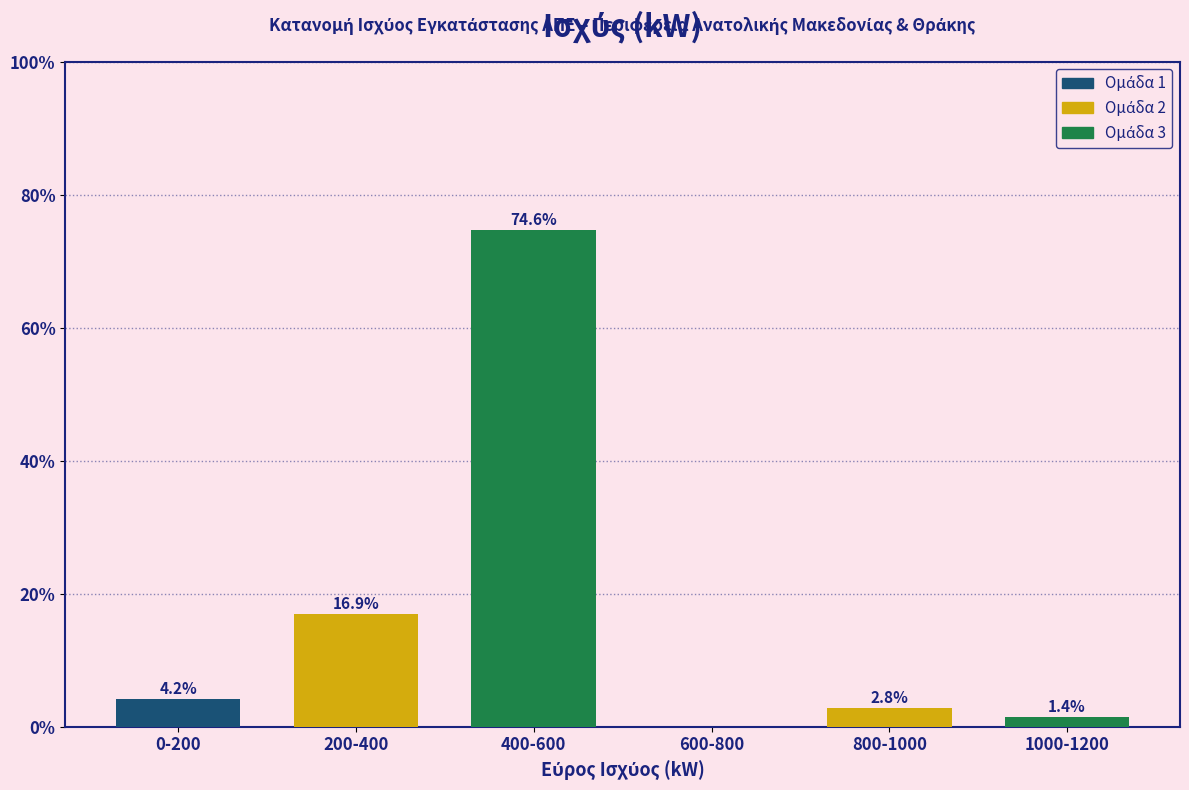

Reading left to right, list all the values displayed in this chart.

0-200=4.2	200-400=16.9	400-600=74.6	600-800=0.0	800-1000=2.8	1000-1200=1.4